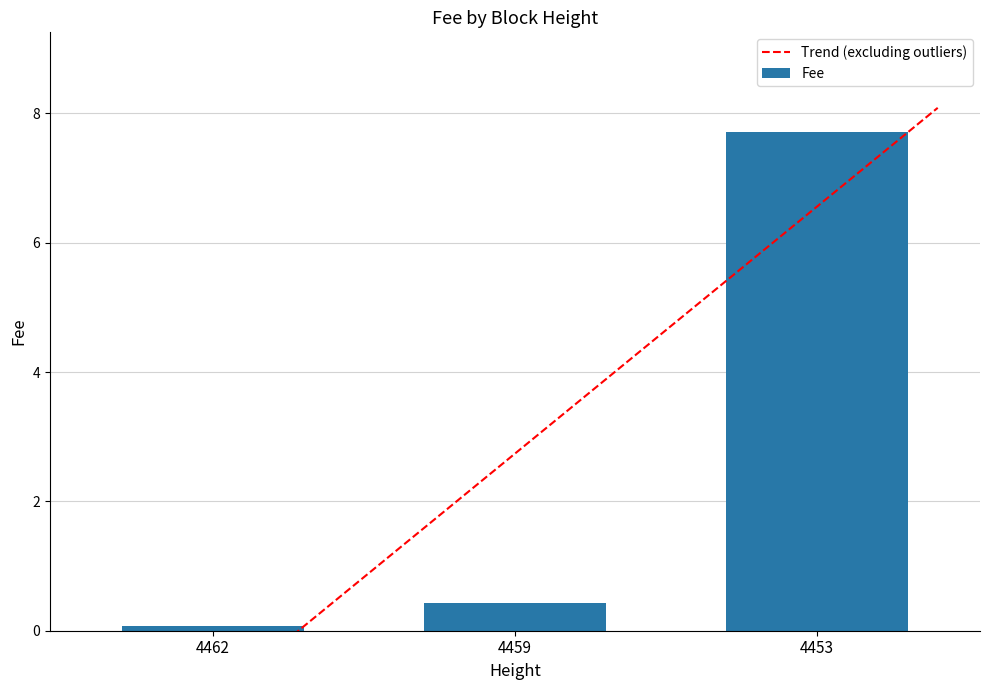

What is the value of the 3rd bar from the left?

7.7